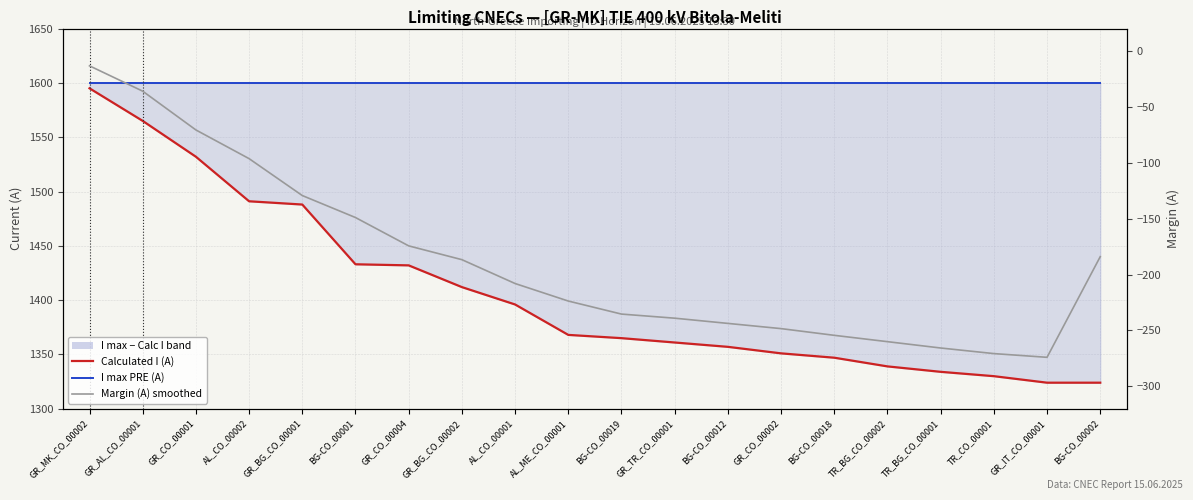

Does the chart have visible grid lines?

Yes